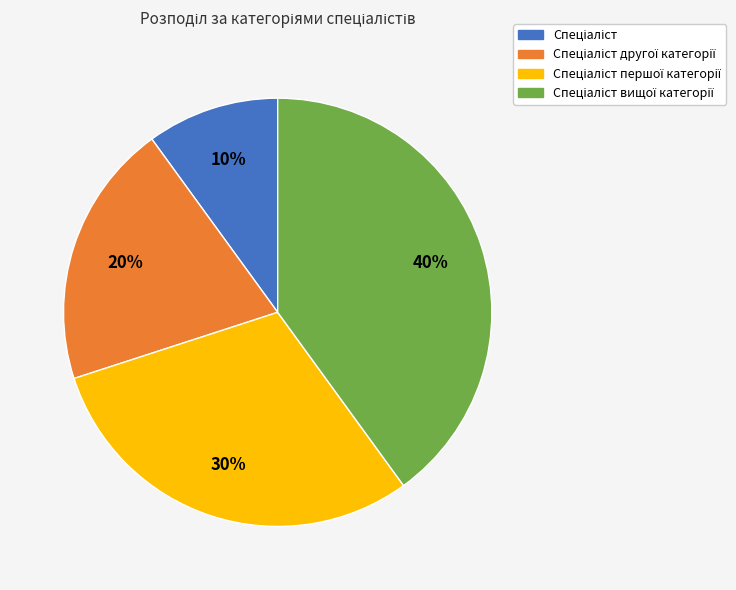

Does any single category account for the majority?

No